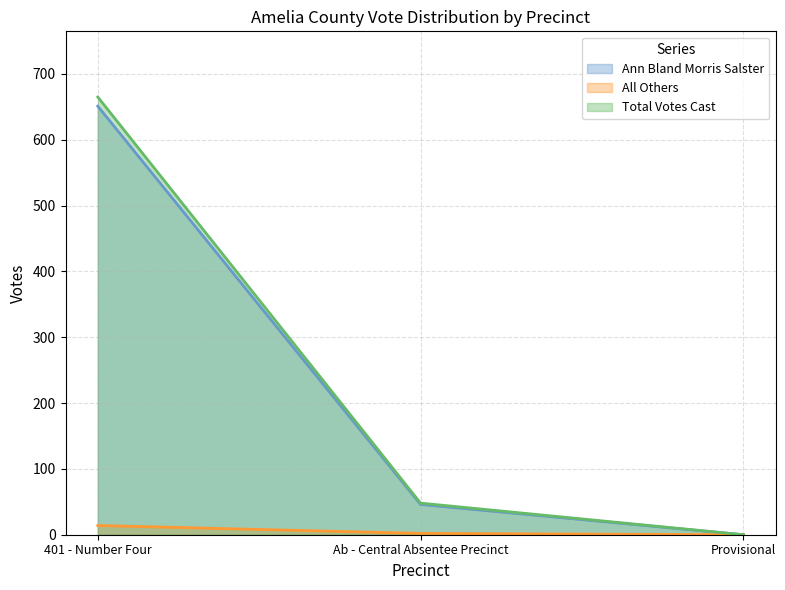

Does the chart have visible grid lines?

Yes